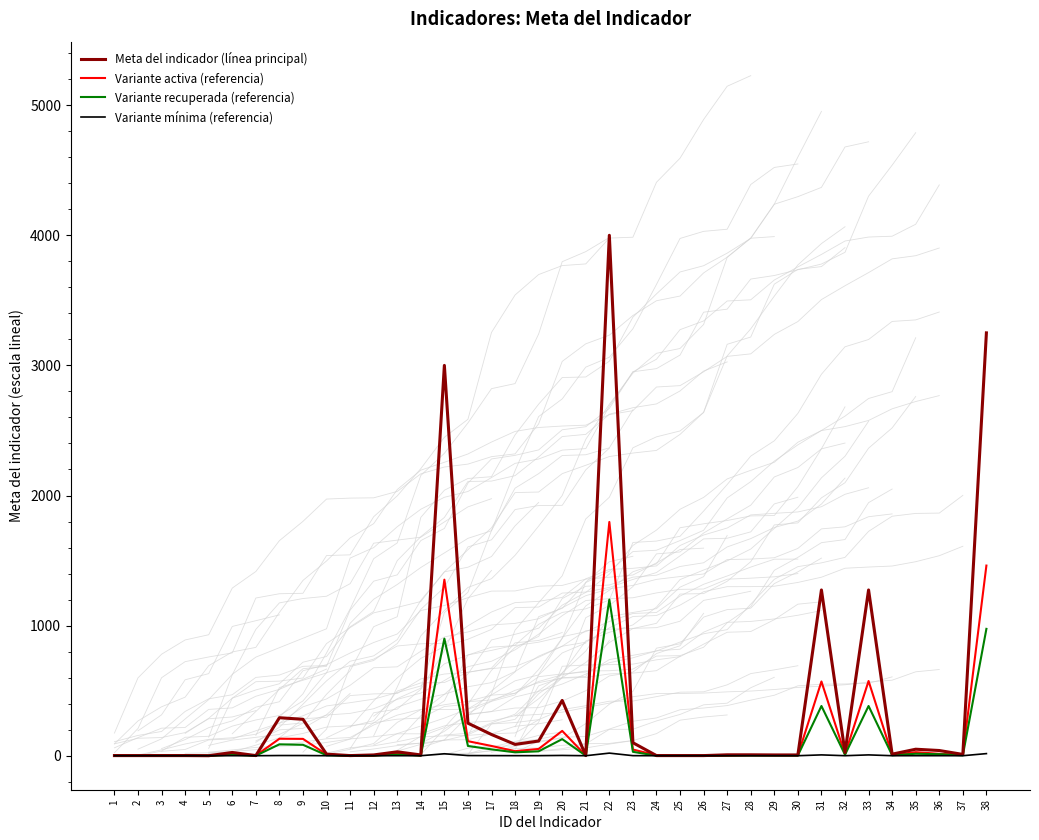

What is the value of the Variante activa (referencia) point at the 1st from the left?

5.0